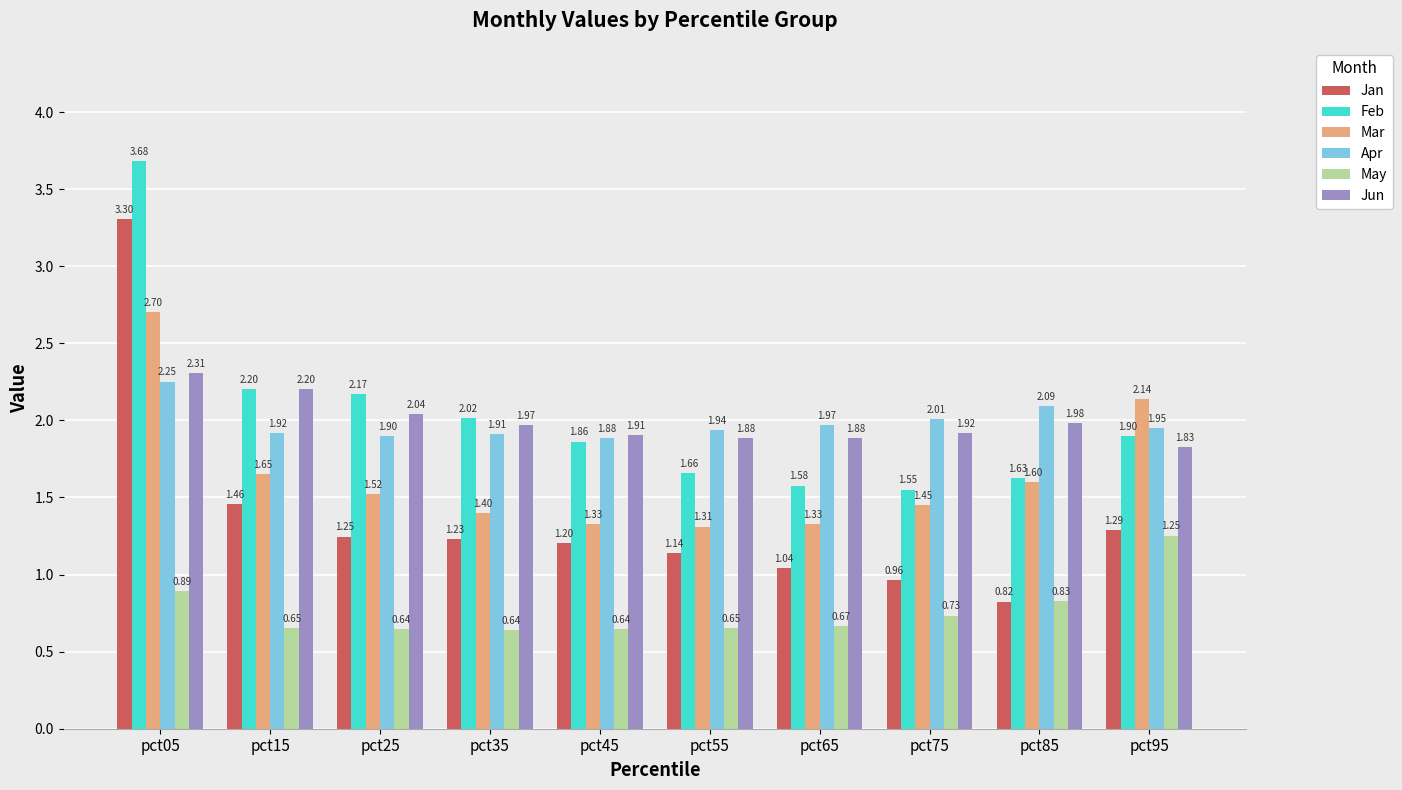

List the labels in order of Jan value, smallest first.

pct85, pct75, pct65, pct55, pct45, pct35, pct25, pct95, pct15, pct05